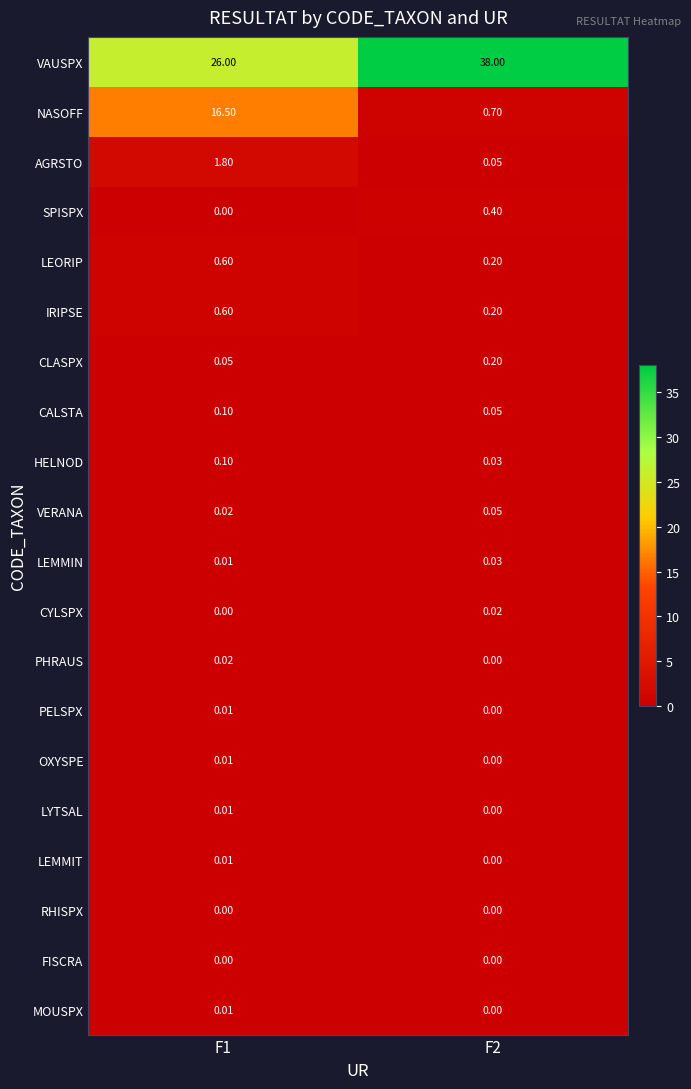

Which series has the largest range (max minus min)?

NASOFF